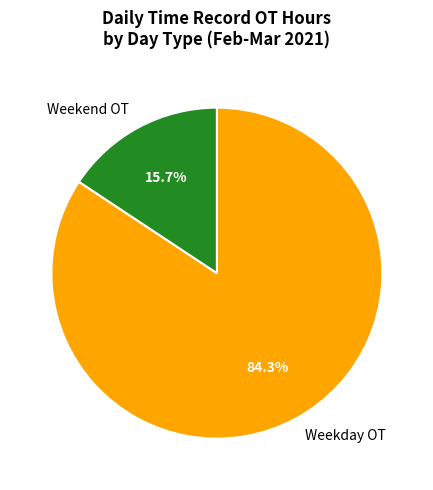

Which has a higher value, Weekend OT or Weekday OT?

Weekday OT